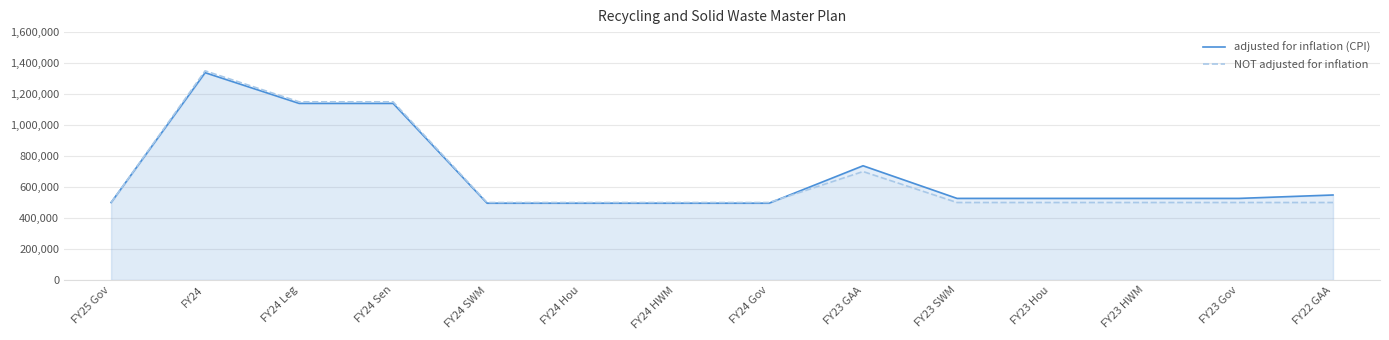

How many values in the NOT adjusted for inflation series exceed 499997?

4